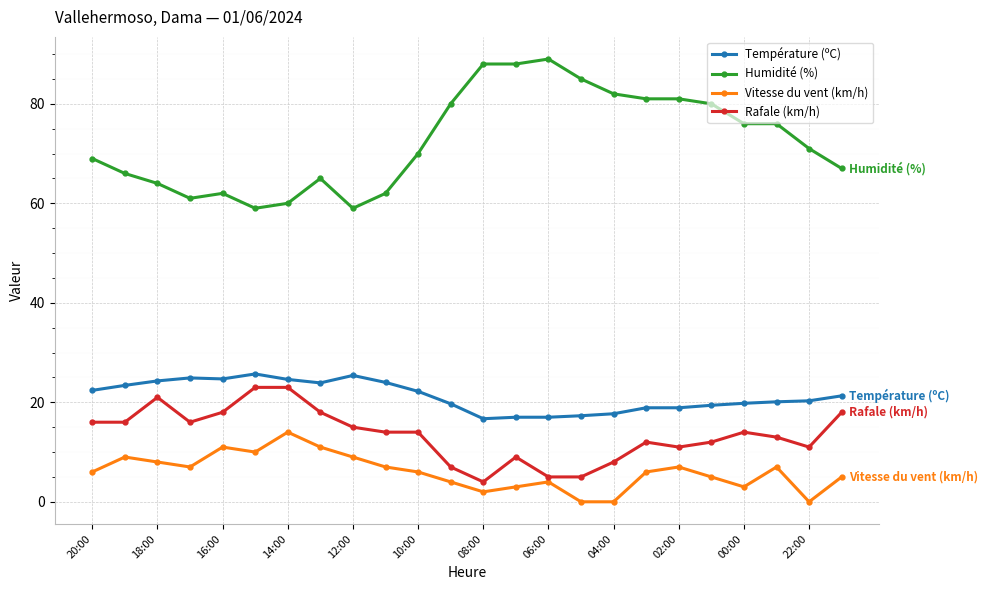

What is the value of the Température (ºC) point at the 10th from the left?

24.0